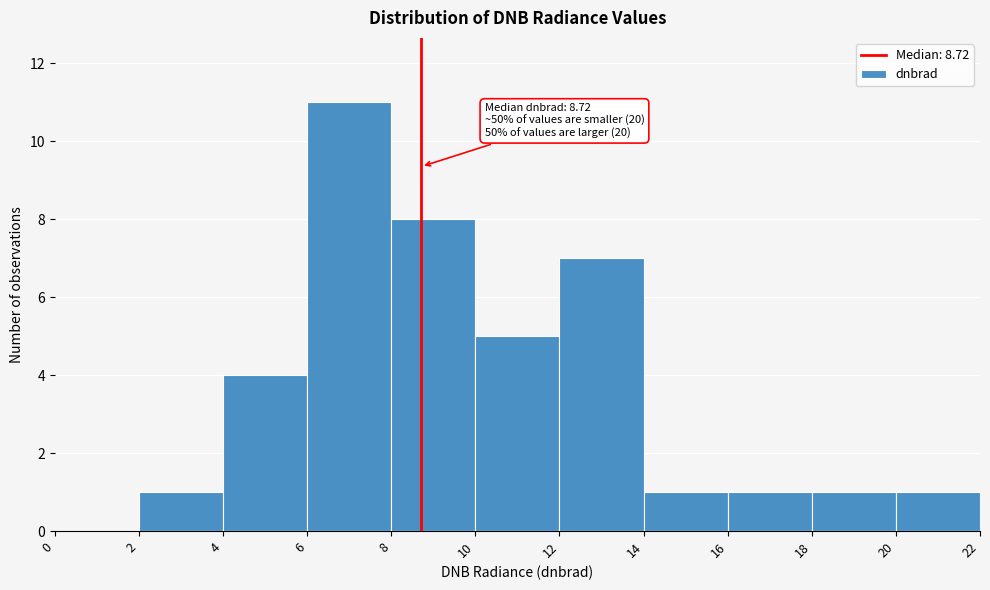

Which range on the x-axis has the tallest bar?

6 to 8